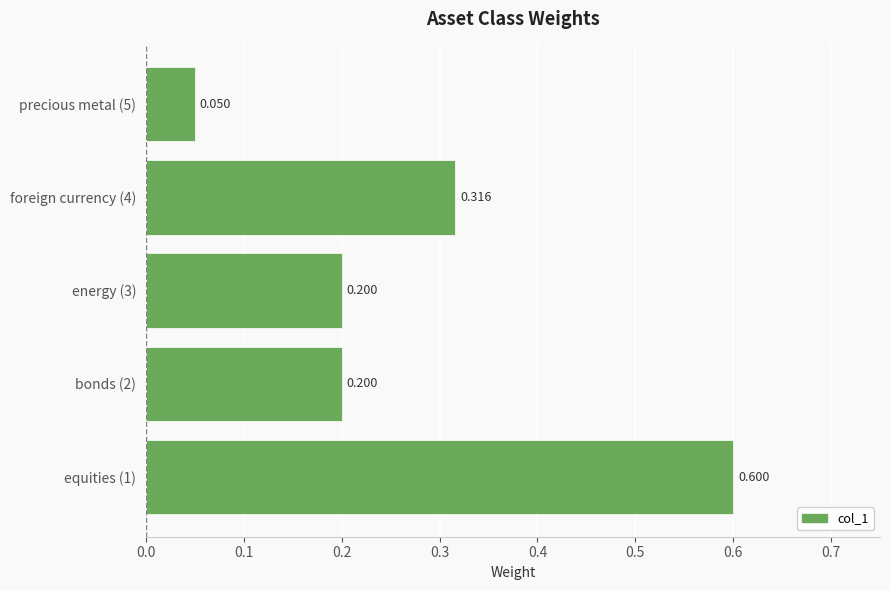

How many categories are shown in the chart?

5